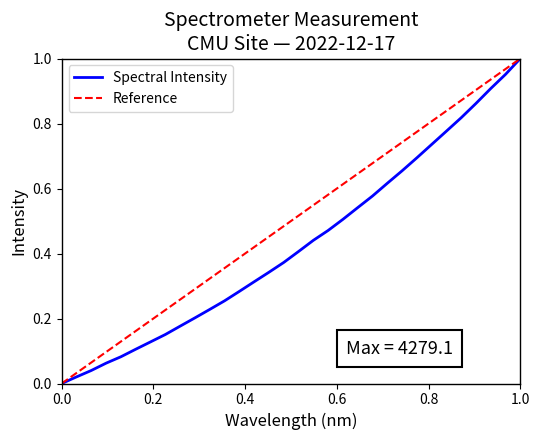

What is the value of the 17th point from the left?

0.4